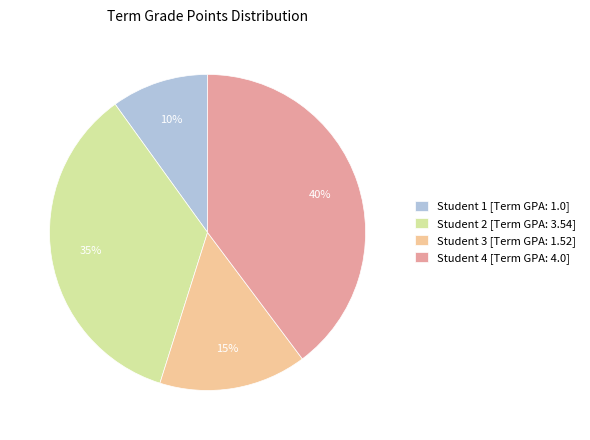

To the nearest percent, what is the difference between the largest and smallest slice percentages?

30%